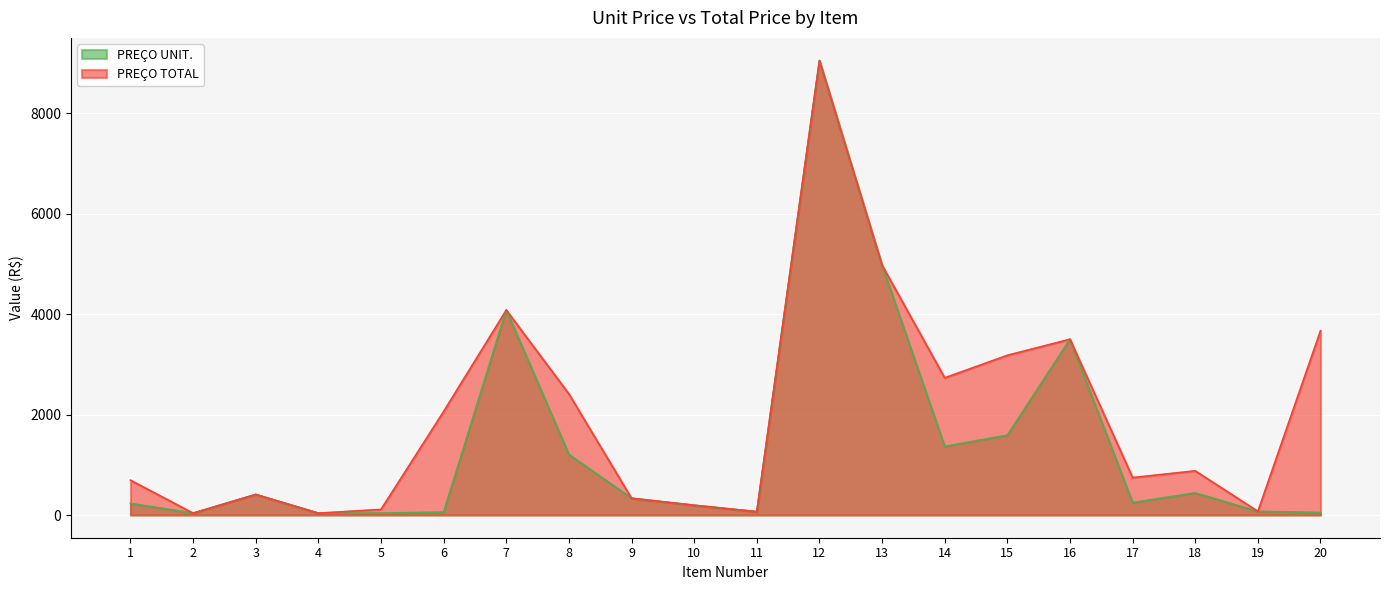

In PRECO_TOTAL, how many points are lower than both neighbors (excluding endpoints)?

6